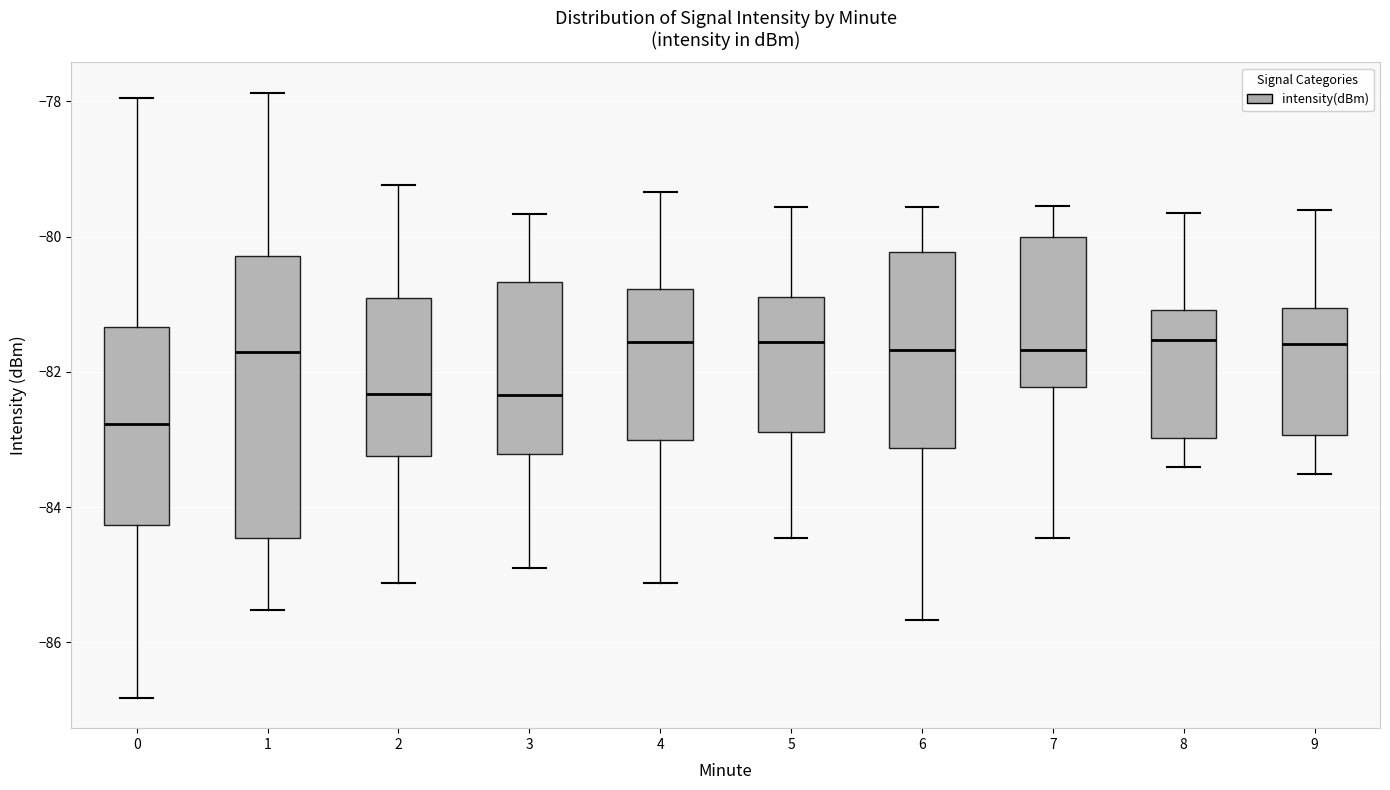

Reading left to right, transcribe this box plot: for each box, give where its median line is, the range the box spans, and where its two whiskers end, as read against the y-axis. The values are not printed on the chart, so give them approximately, as read against the axis.

0: median -82.8, box -84.2 to -81.4, whiskers -86.8 to -78.0
1: median -81.8, box -84.4 to -80.2, whiskers -85.6 to -77.8
2: median -82.4, box -83.2 to -81.0, whiskers -85.2 to -79.2
3: median -82.4, box -83.2 to -80.6, whiskers -84.8 to -79.6
4: median -81.6, box -83.0 to -80.8, whiskers -85.2 to -79.4
5: median -81.6, box -82.8 to -80.8, whiskers -84.4 to -79.6
6: median -81.6, box -83.2 to -80.2, whiskers -85.6 to -79.6
7: median -81.6, box -82.2 to -80.0, whiskers -84.4 to -79.6
8: median -81.6, box -83.0 to -81.0, whiskers -83.4 to -79.6
9: median -81.6, box -83.0 to -81.0, whiskers -83.6 to -79.6